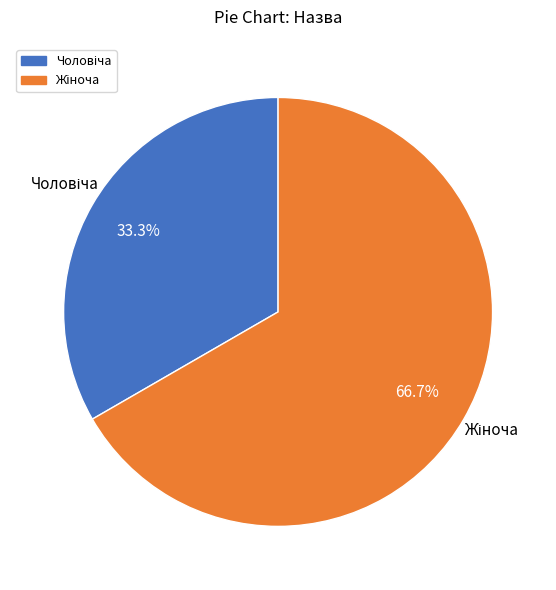

To the nearest percent, what is the difference between the largest and smallest slice percentages?

33%